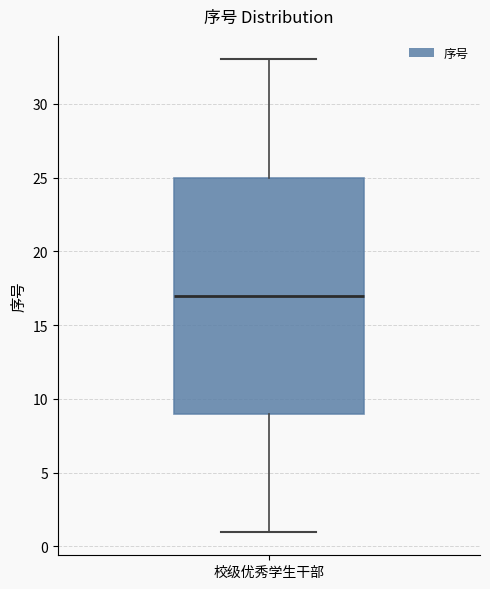

Transcribe this box plot: give where the median line is, the range the box spans, and where the two whiskers end, as read against the y-axis. The values are not printed on the chart, so give them approximately, as read against the axis.

median 17, box 9 to 25, whiskers 1 to 33